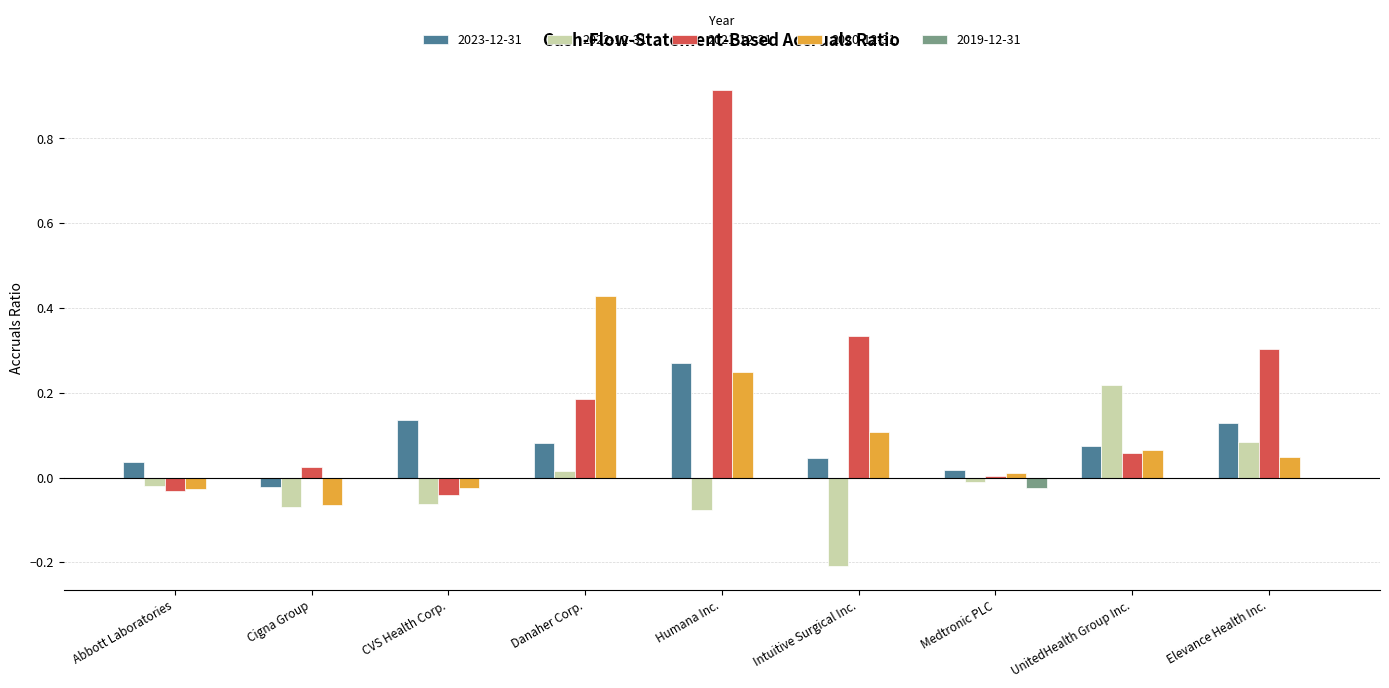

Is the value of 2022-12-31 at Intuitive Surgical Inc. greater than the value of 2019-12-31 at Medtronic PLC?

No